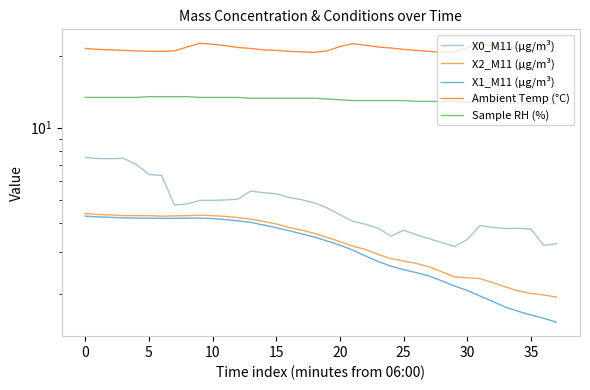

What is the spread (max minus min) of values at 12?

17.6